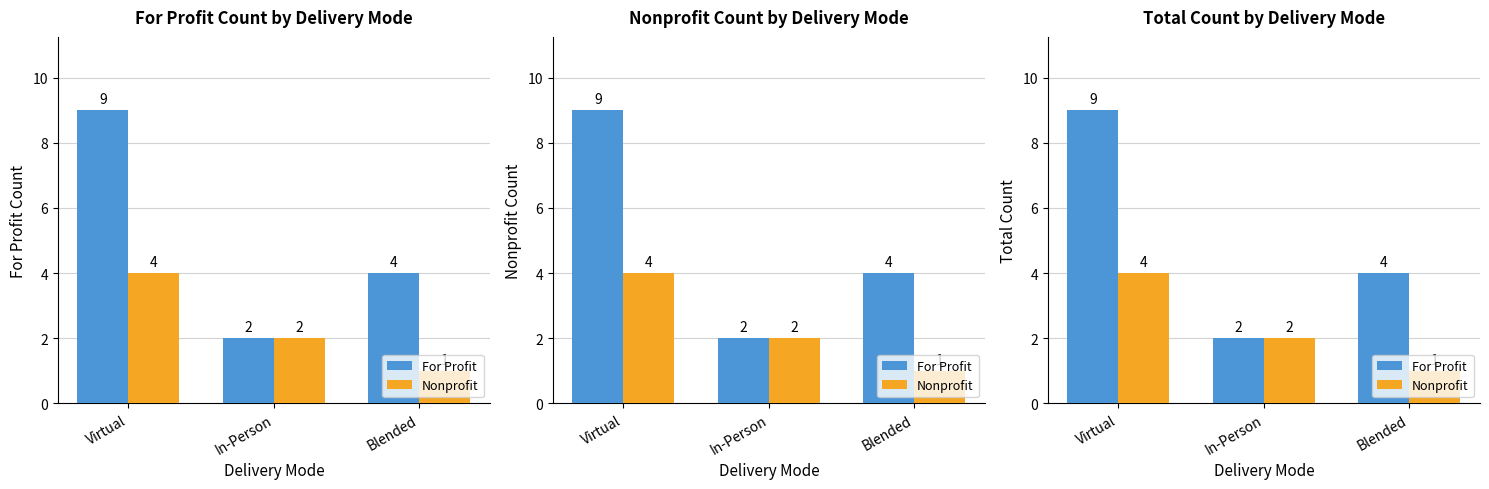

List the labels in order of Nonprofit value, largest first.

Virtual, In-Person, Blended